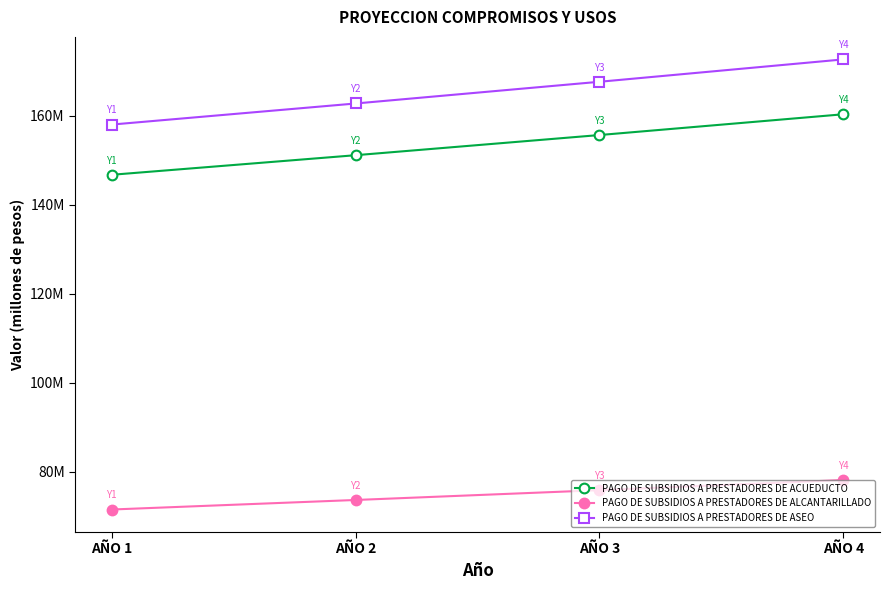

What are all the series names shown in the legend?

PAGO DE SUBSIDIOS A PRESTADORES DE ACUEDUCTO, PAGO DE SUBSIDIOS A PRESTADORES DE ALCANTARILLADO, PAGO DE SUBSIDIOS A PRESTADORES DE ASEO